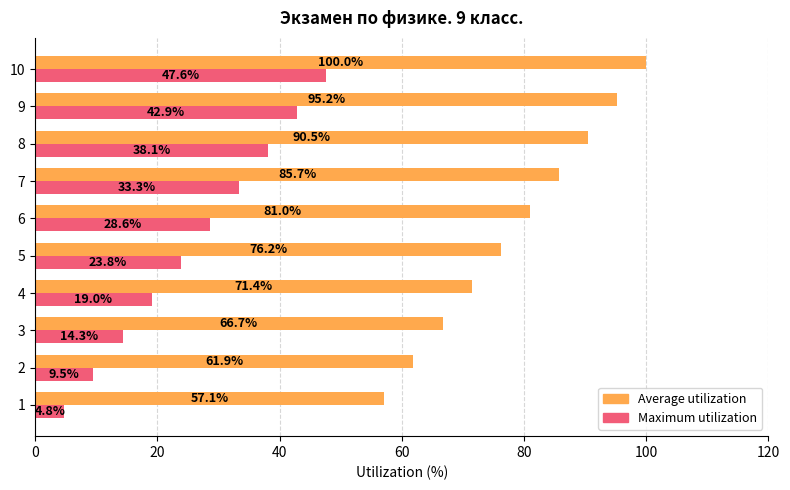

What is the difference between the highest and lowest values at 6?

52.4